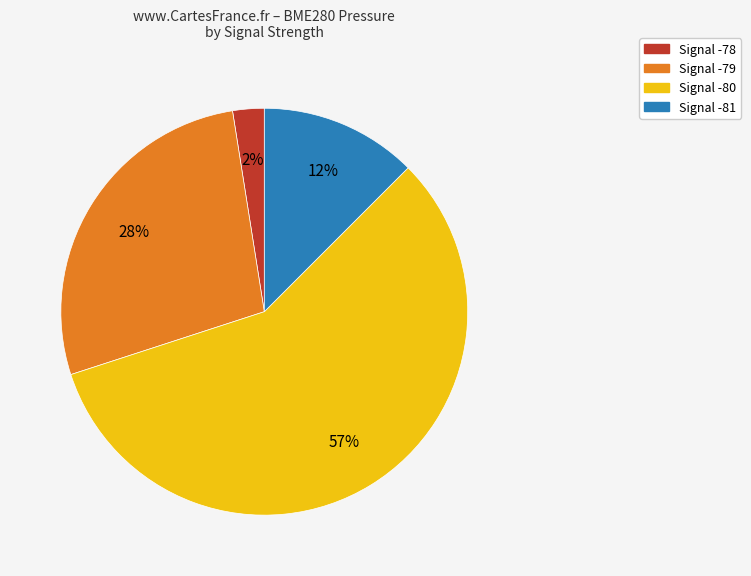

Does any single category account for the majority?

Yes